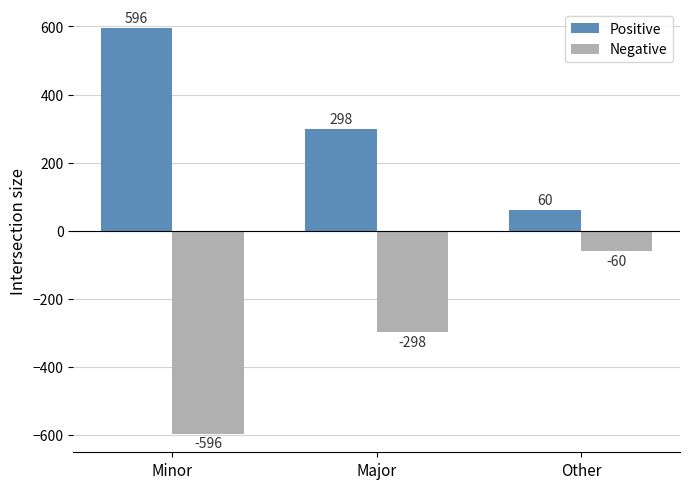

Count the number of categories in the chart.

3